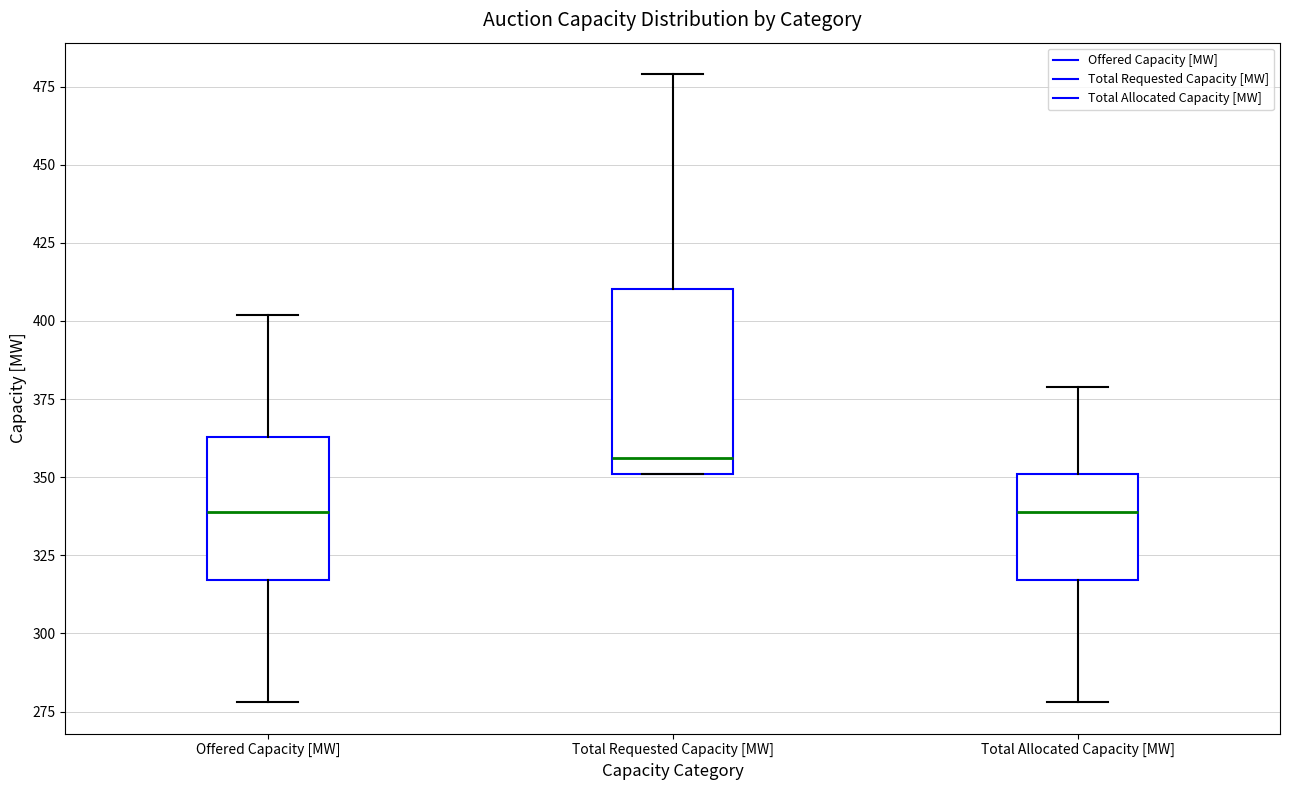

Reading left to right, transcribe this box plot: for each box, give where its median line is, the range the box spans, and where its two whiskers end, as read against the y-axis. The values are not printed on the chart, so give them approximately, as read against the axis.

Offered Capacity [MW]: median 340, box 315 to 365, whiskers 280 to 400
Total Requested Capacity [MW]: median 355, box 350 to 410, whiskers 350 to 480
Total Allocated Capacity [MW]: median 340, box 315 to 350, whiskers 280 to 380